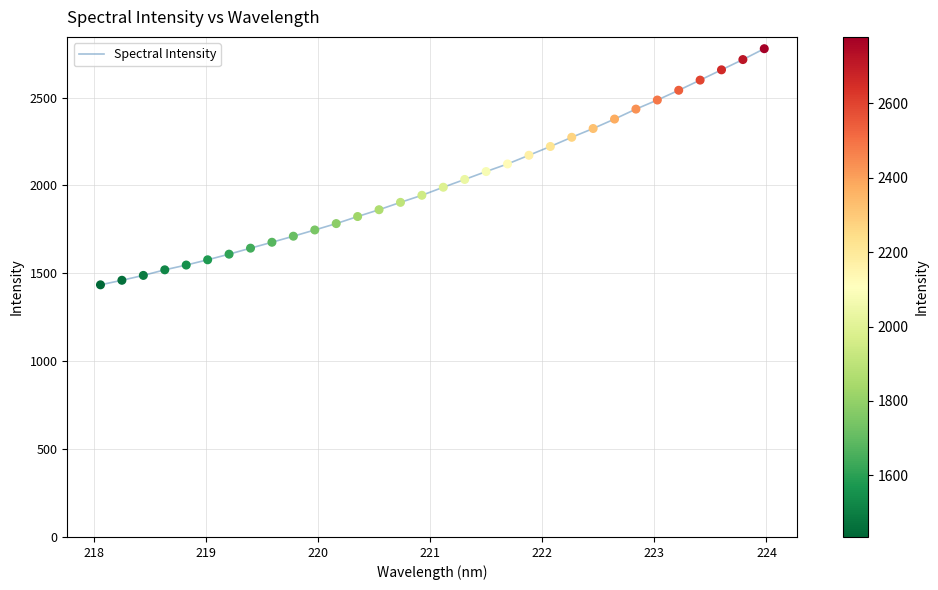

What is the difference between the maximum and minimum values?

1343.5